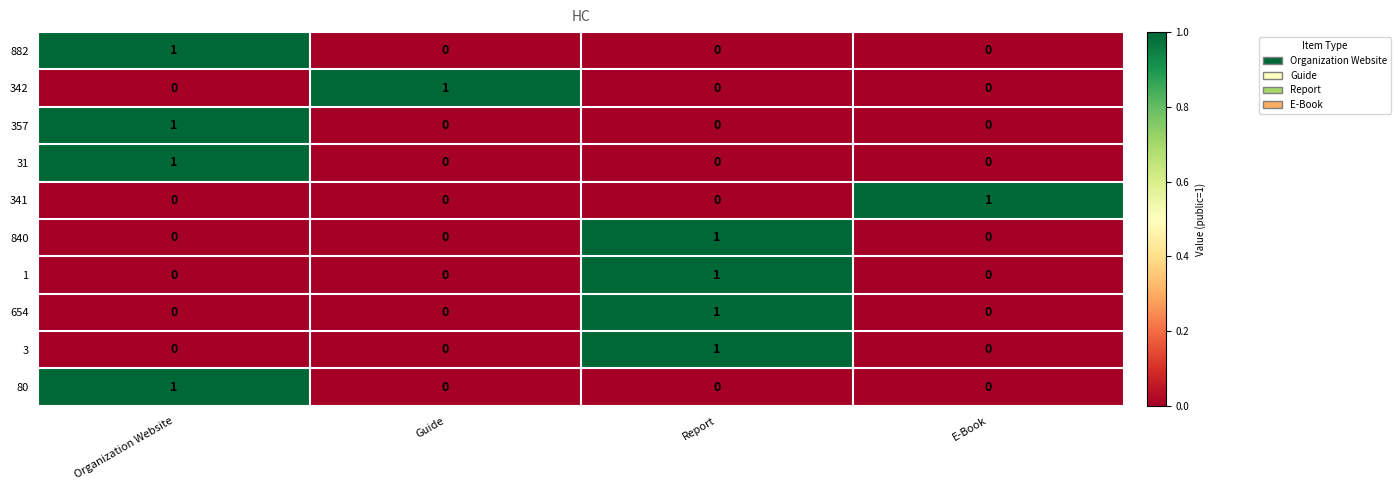

At which label does 840 reach its peak?

Report